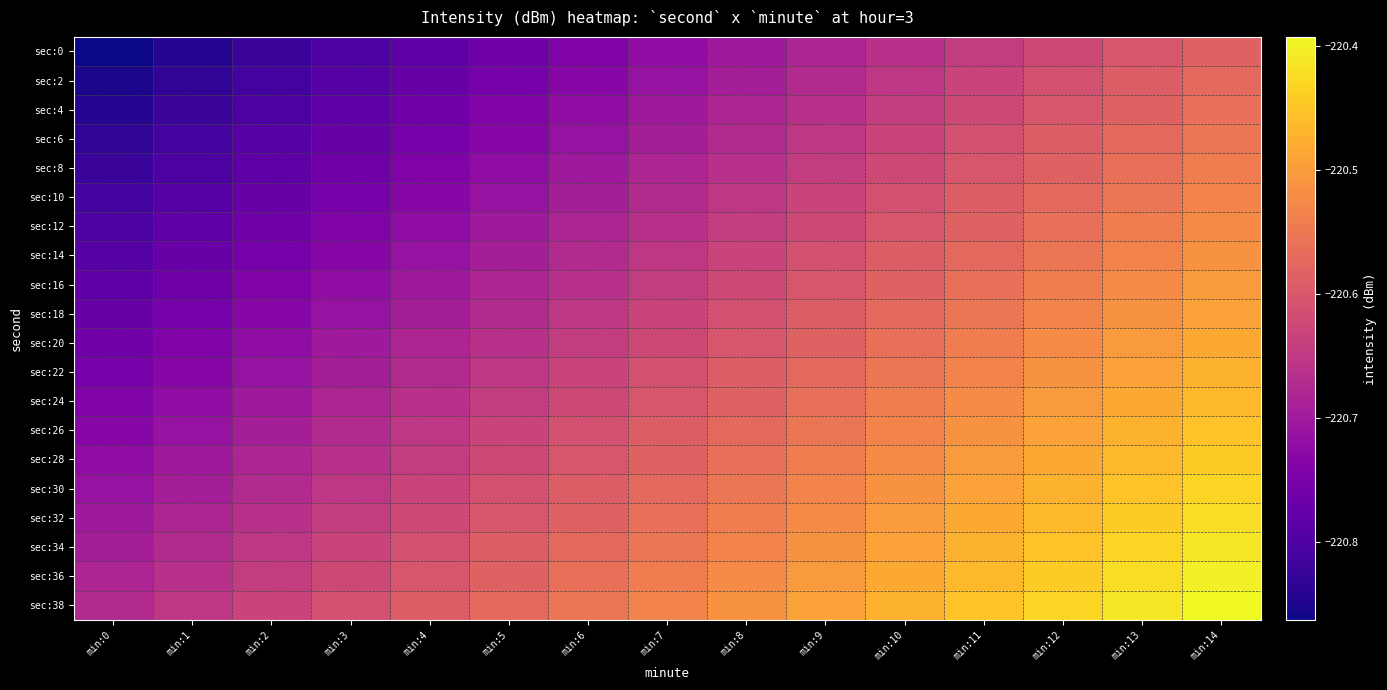

Between min:3 and min:9, which series saw the biggest shift?

sec:0